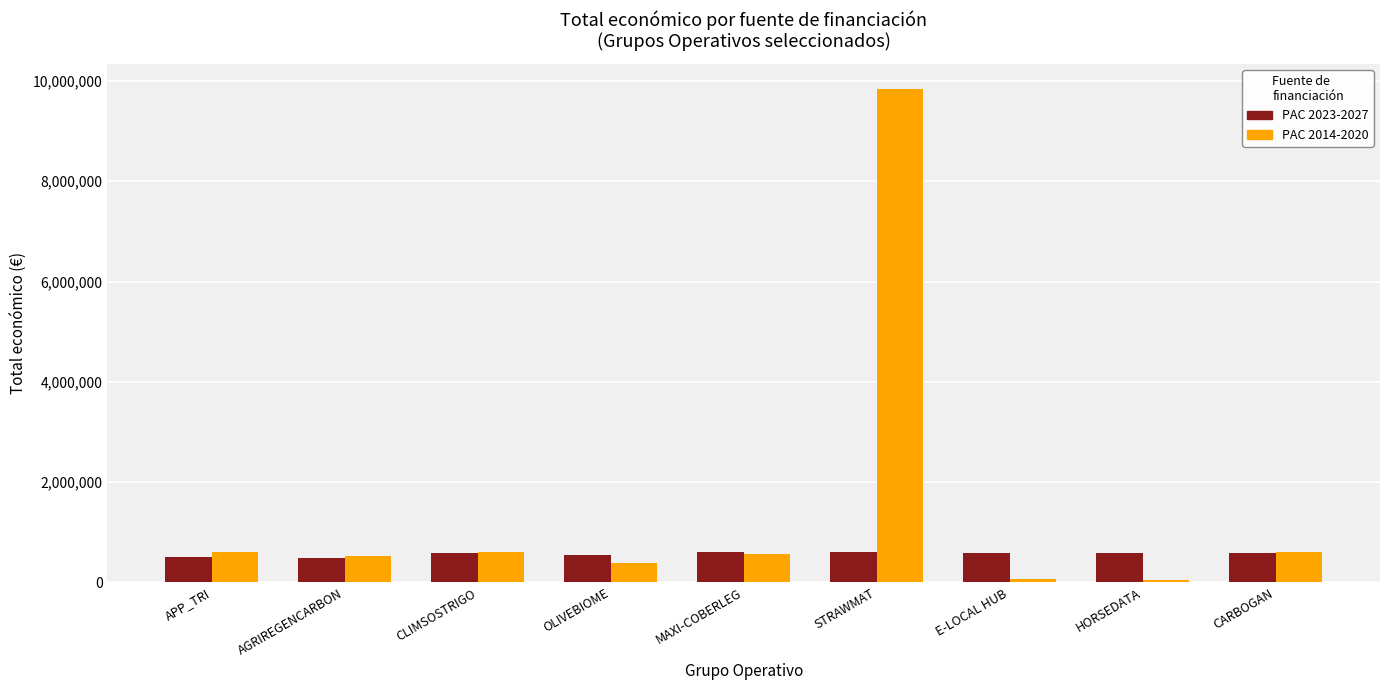

What is the spread (max minus min) of values at CARBOGAN?

14048